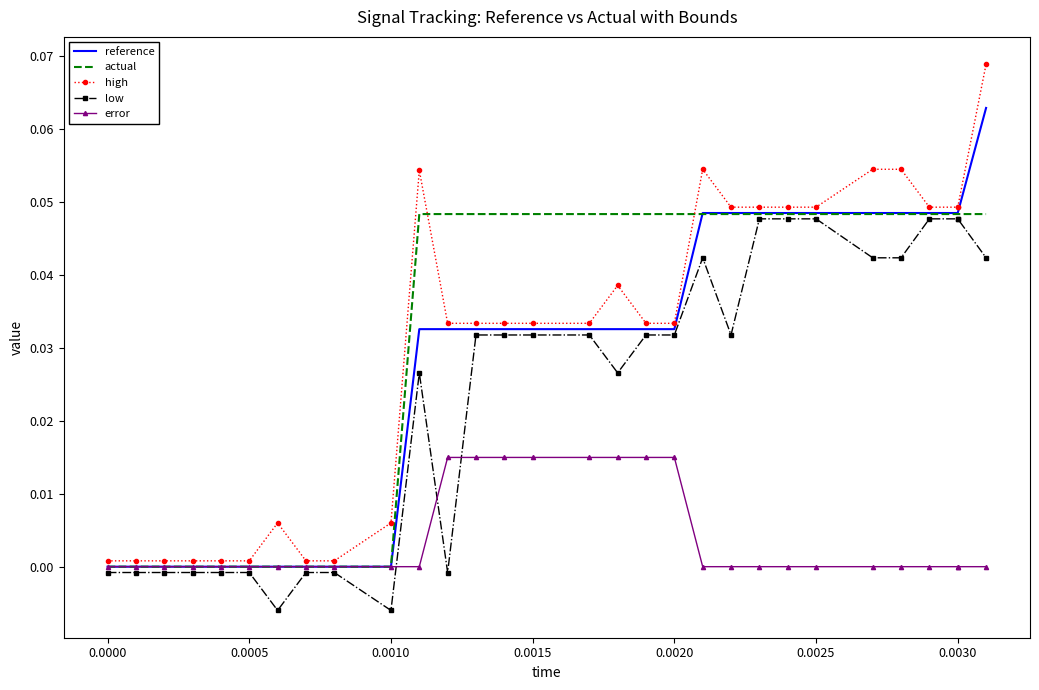

Which series has the largest range (max minus min)?

high